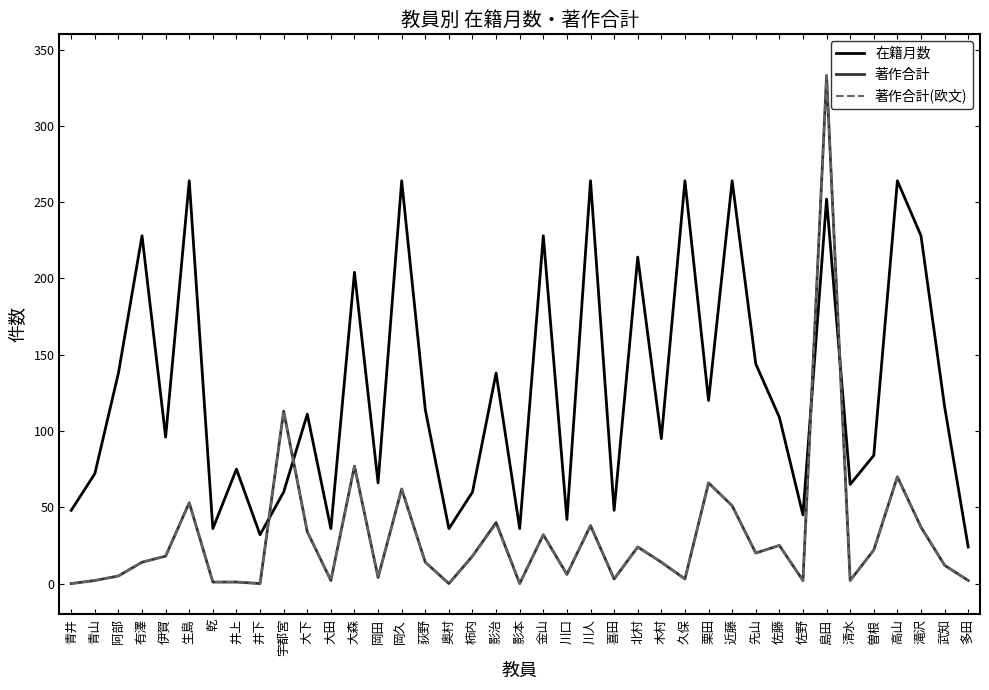

At which label is 著作合計 closest to 166?

宇都宮